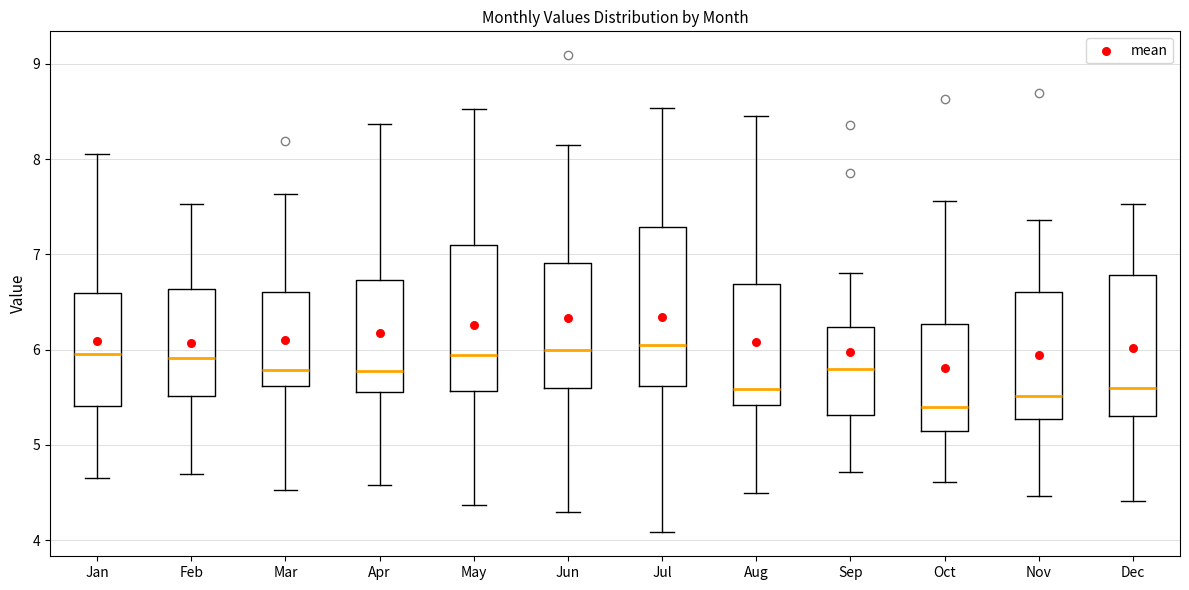

Which box is the tallest, from its lower edge to its upper edge?

Jul